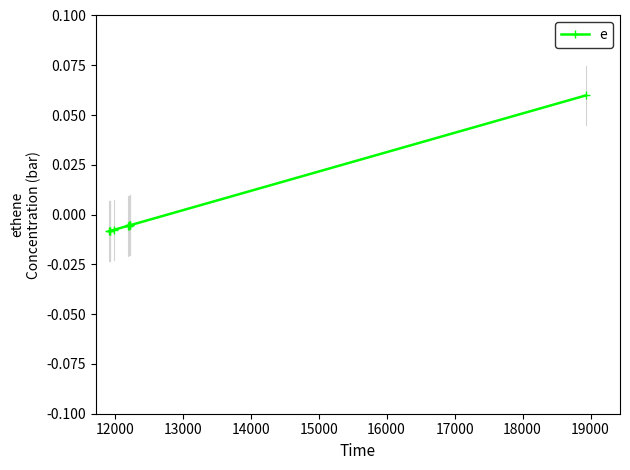

Reading left to right, extract all data points from this chart.

-0.0	-0.0	-0.0	-0.0	-0.0	-0.0	-0.0	-0.0	-0.0	0.1